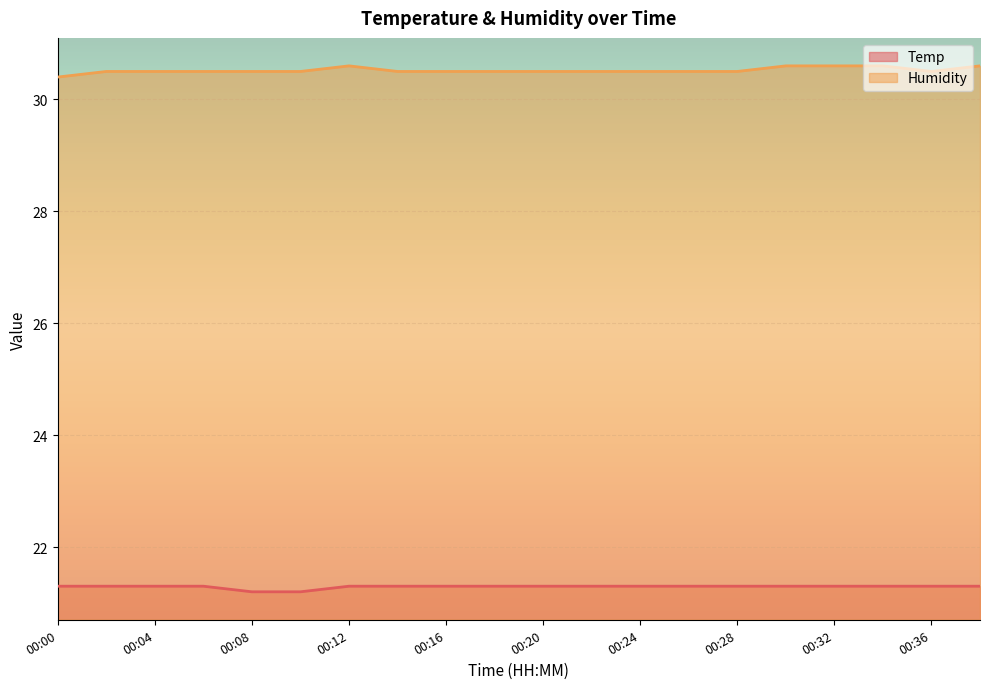

Reading right to left, transcribe all the data shown in this chart.

Temp: 21.3	21.3	21.3	21.3	21.3	21.3	21.3	21.3	21.3	21.3	21.3	21.3	21.3	21.3	21.2	21.2	21.3	21.3	21.3	21.3
Humidity: 30.6	30.5	30.6	30.6	30.6	30.5	30.5	30.5	30.5	30.5	30.5	30.5	30.5	30.6	30.5	30.5	30.5	30.5	30.5	30.4